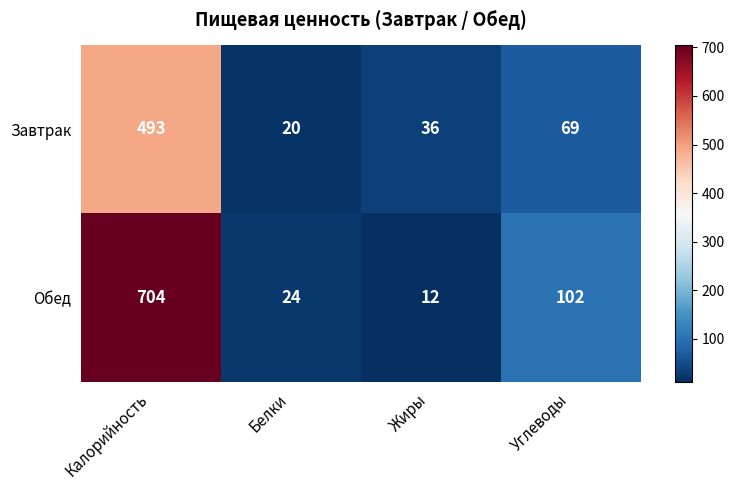

How many data points in Завтрак are less than 69?

2